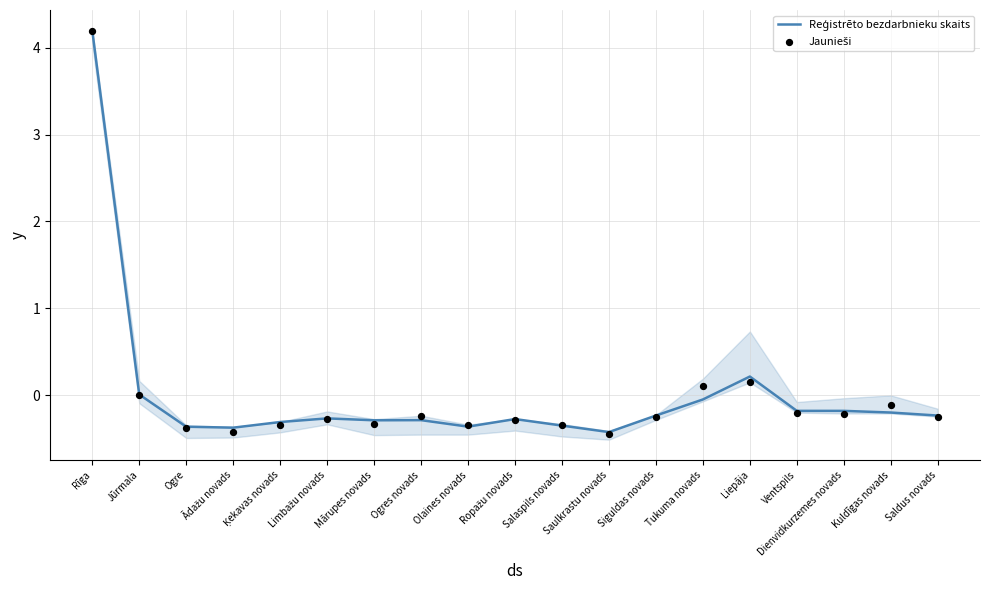

Which series contains the highest Y value?

Reģistrēto bezdarbnieku skaits